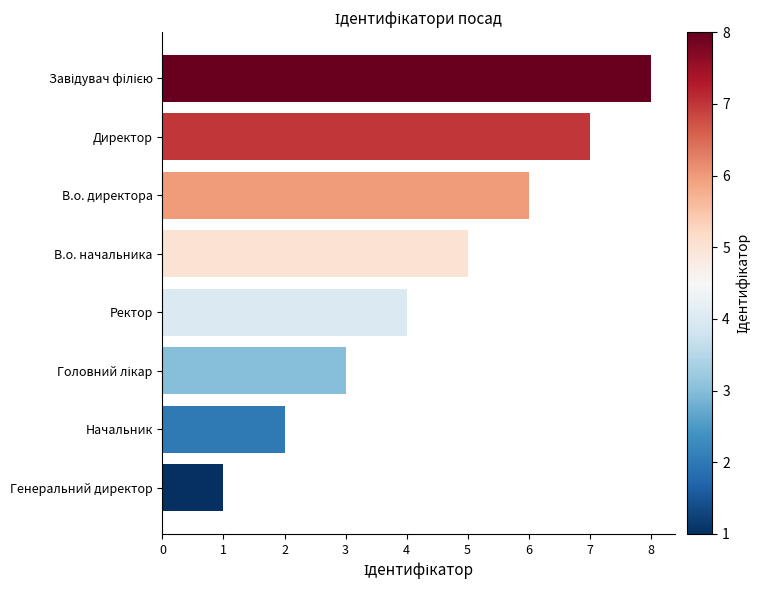

Which category has the lowest value across all series?

Генеральний директор